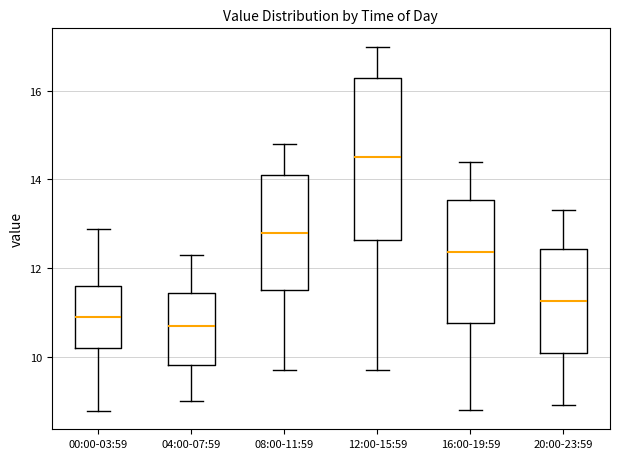

Which box is the tallest, from its lower edge to its upper edge?

12:00-15:59